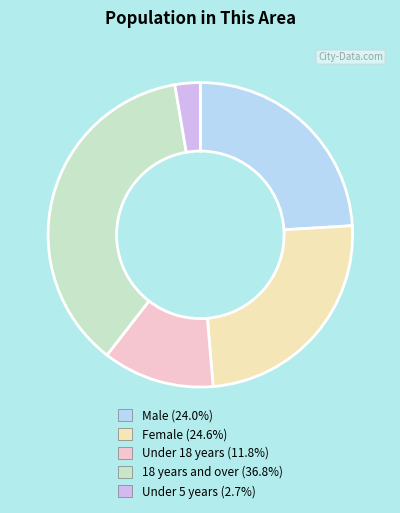

Does any single category account for the majority?

No